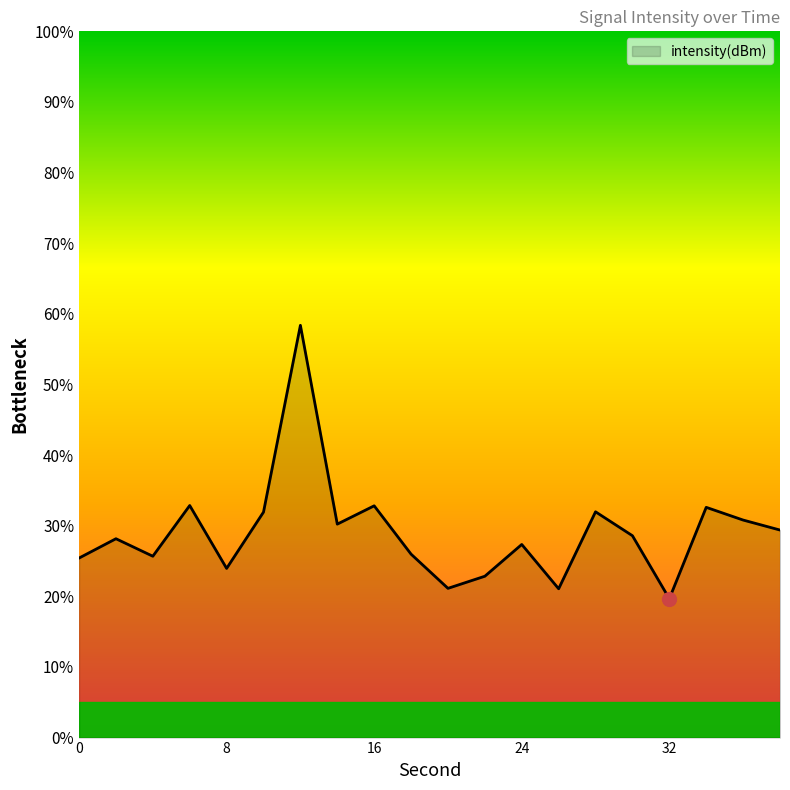

What is the difference between the maximum and minimum values?

38.7